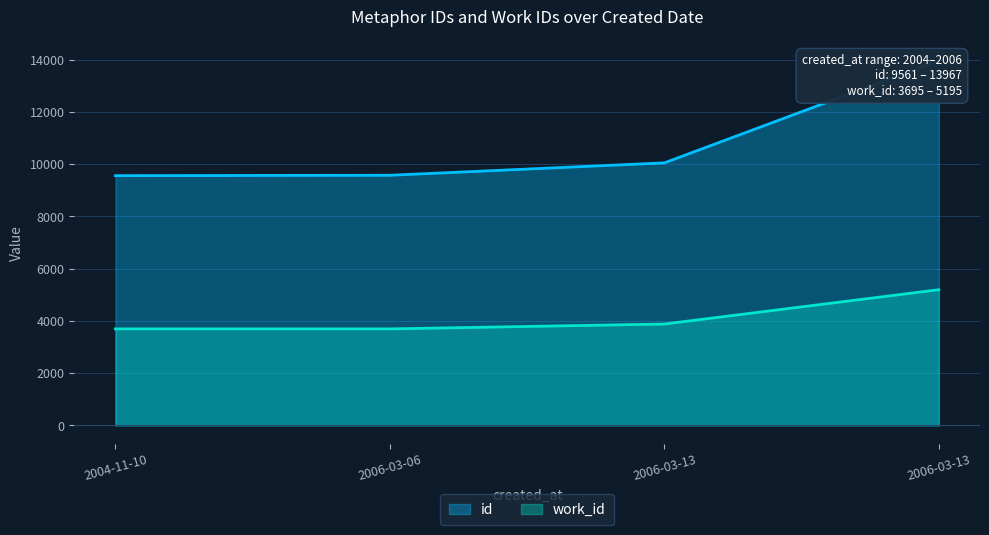

What is the total value across all series at 2006-03-13?

13932